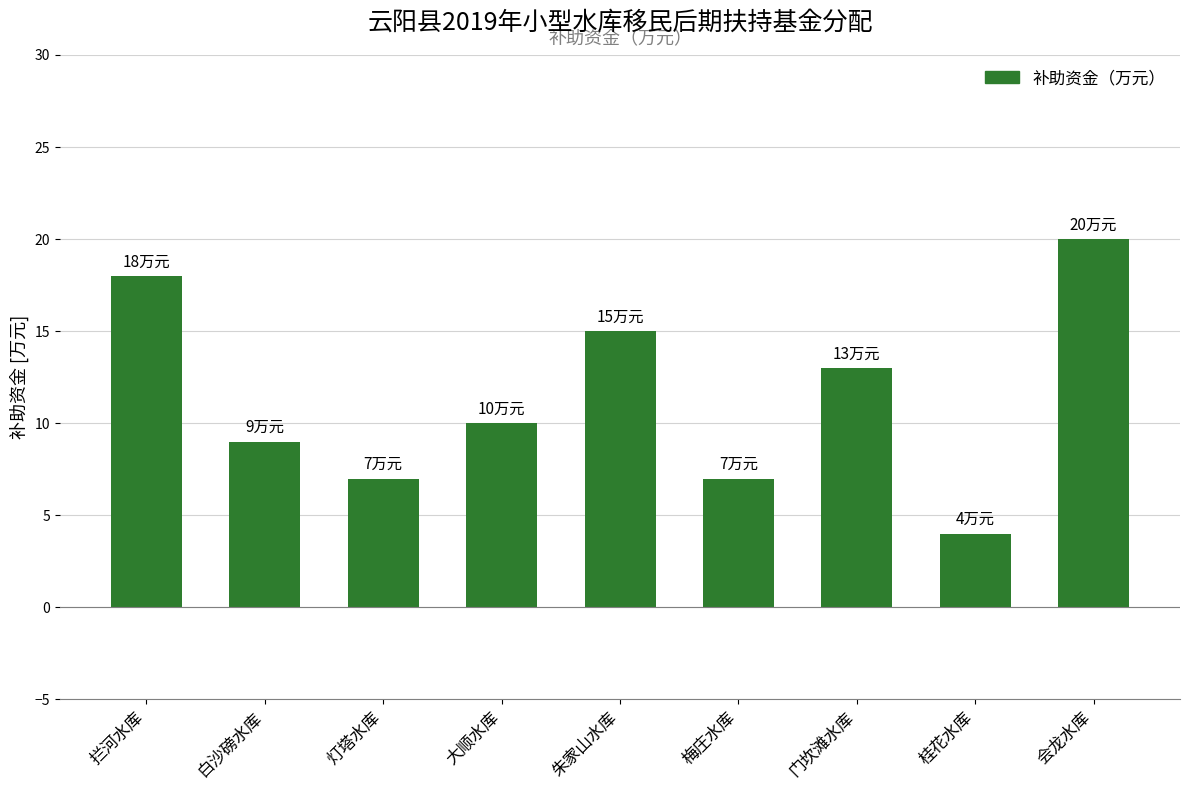

Approximately how many times larger is the value at 白沙磅水库 compared to 梅庄水库?

1.3